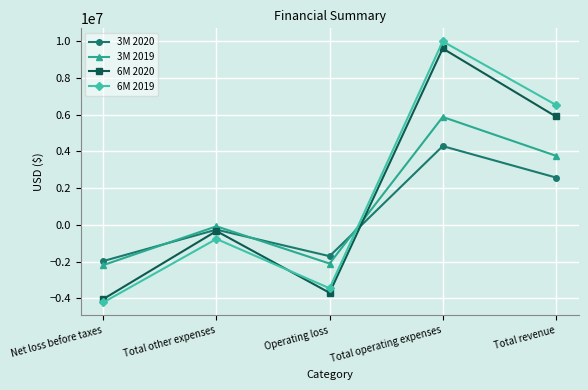

Reading right to left, extract all data points from this chart.

3M 2020: 2572580	4282041	-1709461	-265651	-1975112
3M 2019: 3756755	5868716	-2111961	-84540	-2196501
6M 2020: 5894136	9597542	-3703406	-341855	-4045261
6M 2019: 6526583	9983169	-3456586	-770325	-4226911